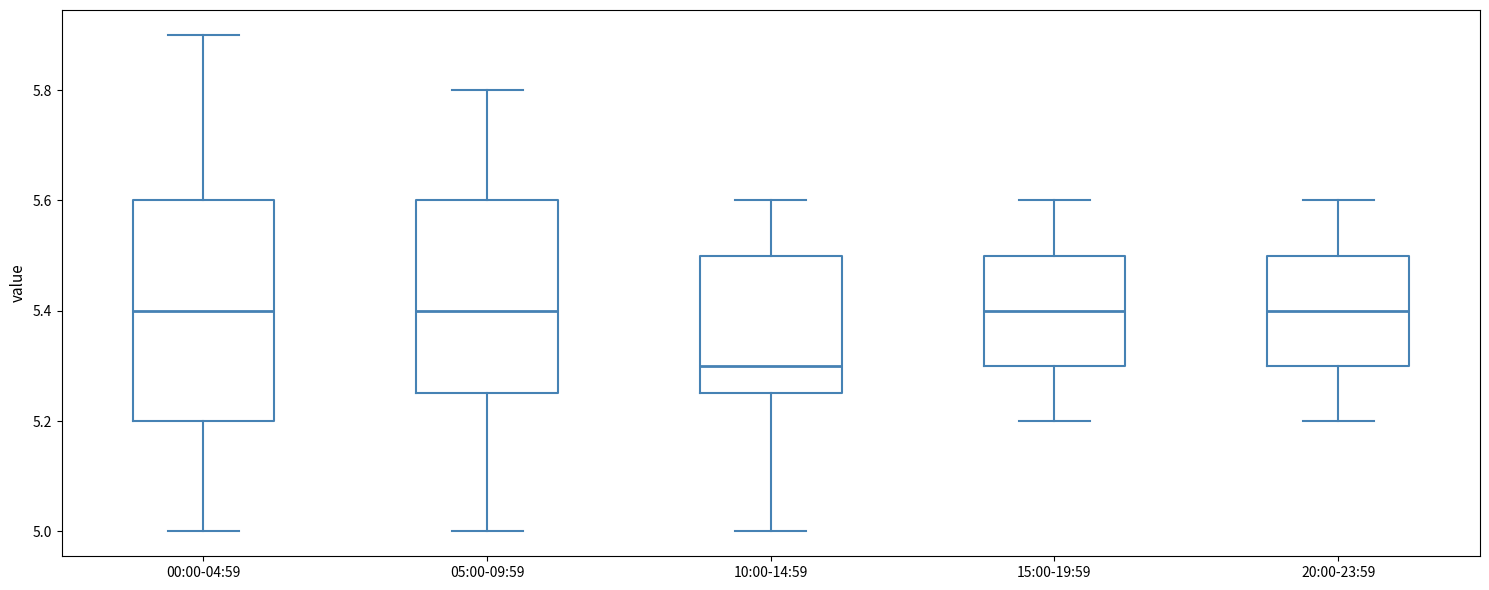

Which box has the lowest median line?

10:00-14:59